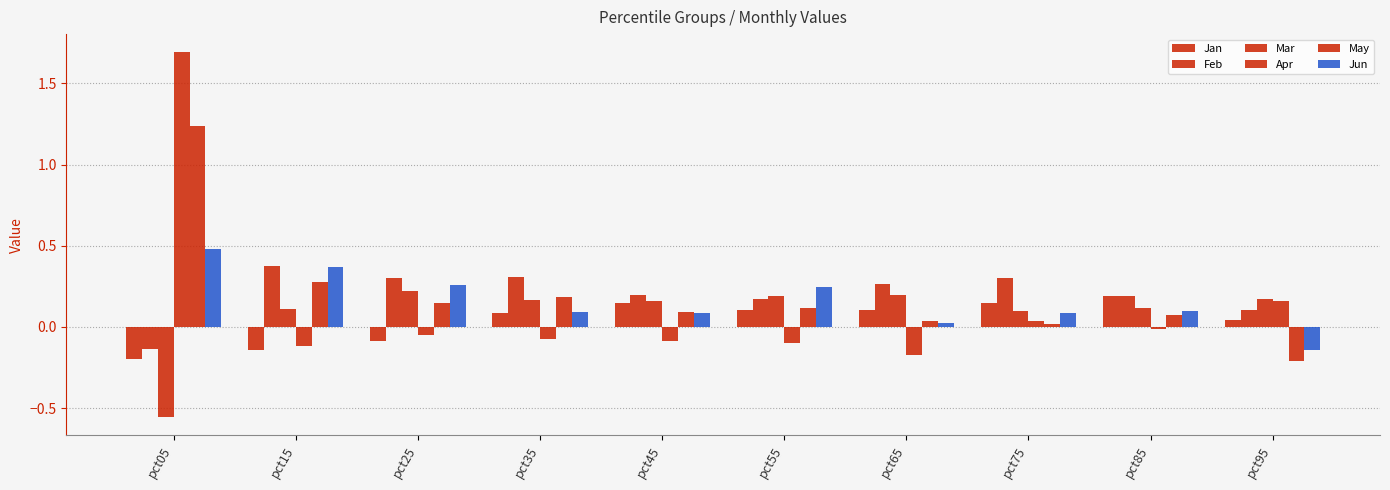

How many bars are there in total?

60